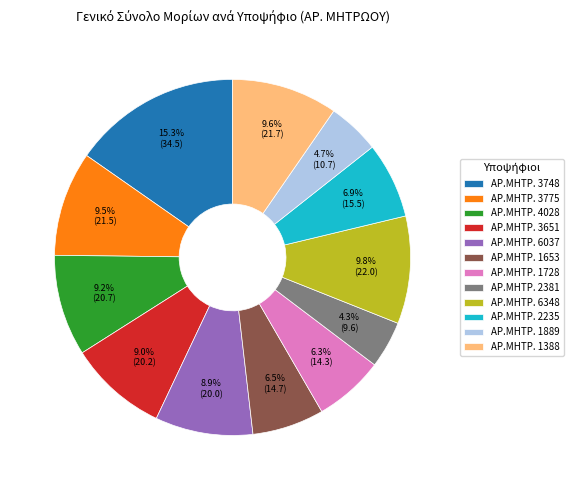

What is the ratio of the value at ΑΡ.ΜΗΤΡ. 2235 to the value at ΑΡ.ΜΗΤΡ. 3651?

0.8